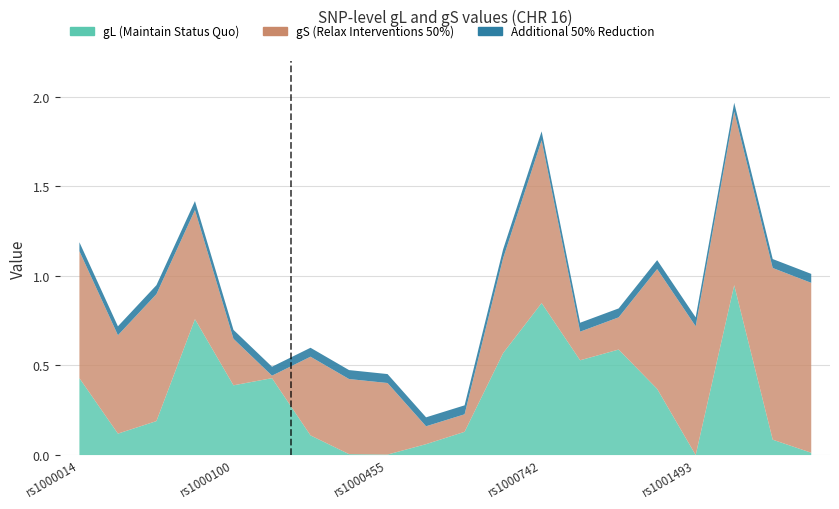

Reading left to right, transcribe all the data shown in this chart.

gL: rs1000014=0.4	rs1000047=0.1	rs1000077=0.2	rs1000078=0.8	rs1000100=0.4	rs1000174=0.4	rs1000193=0.1	rs1000454=0.0	rs1000455=0.0	rs1000640=0.1	rs1000686=0.1	rs1000711=0.6	rs1000742=0.8	rs1001170=0.5	rs1001171=0.6	rs1001362=0.4	rs1001493=0.0	rs1001553=0.9	rs1001554=0.1	rs1001608=0.0
gS: rs1000014=0.7	rs1000047=0.6	rs1000077=0.7	rs1000078=0.6	rs1000100=0.3	rs1000174=0.0	rs1000193=0.4	rs1000454=0.4	rs1000455=0.4	rs1000640=0.1	rs1000686=0.1	rs1000711=0.5	rs1000742=0.9	rs1001170=0.2	rs1001171=0.2	rs1001362=0.7	rs1001493=0.7	rs1001553=1.0	rs1001554=1.0	rs1001608=0.9
combined: rs1000014=1.1	rs1000047=0.7	rs1000077=0.9	rs1000078=1.4	rs1000100=0.7	rs1000174=0.4	rs1000193=0.6	rs1000454=0.4	rs1000455=0.4	rs1000640=0.2	rs1000686=0.2	rs1000711=1.1	rs1000742=1.8	rs1001170=0.7	rs1001171=0.8	rs1001362=1.0	rs1001493=0.7	rs1001553=1.9	rs1001554=1.0	rs1001608=1.0